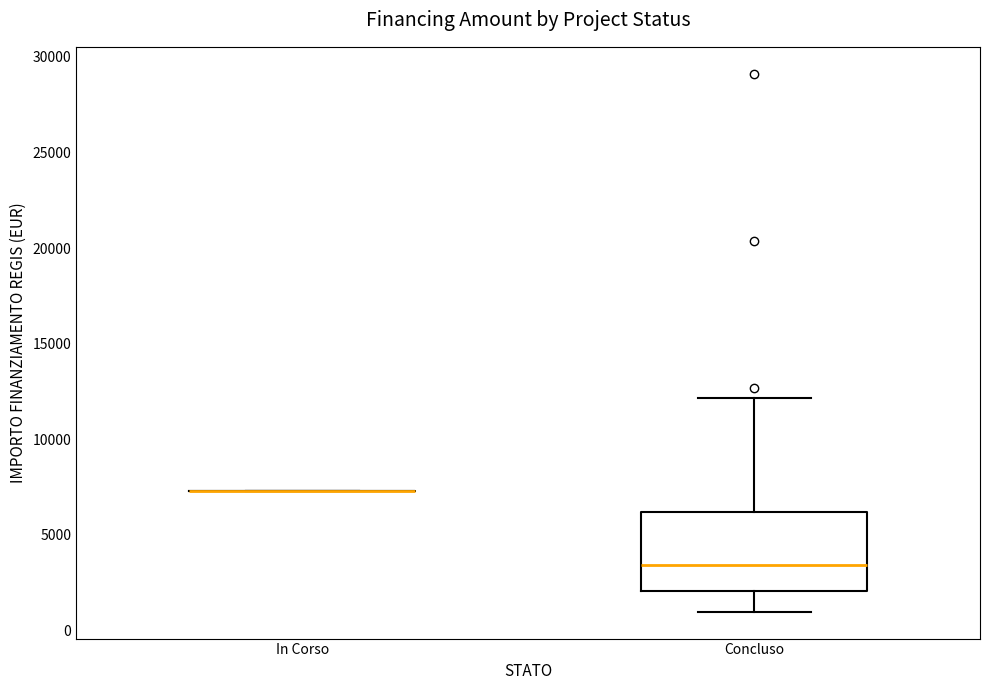

Which box is the tallest, from its lower edge to its upper edge?

Concluso